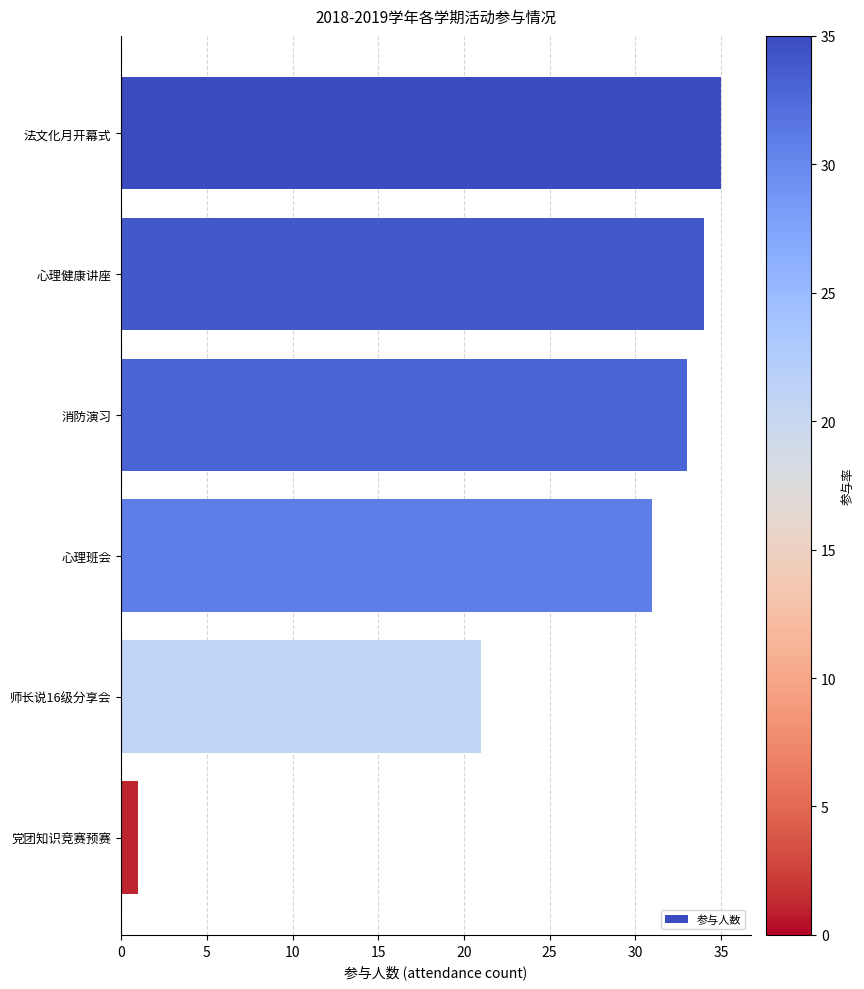

How many categories are shown in the chart?

6